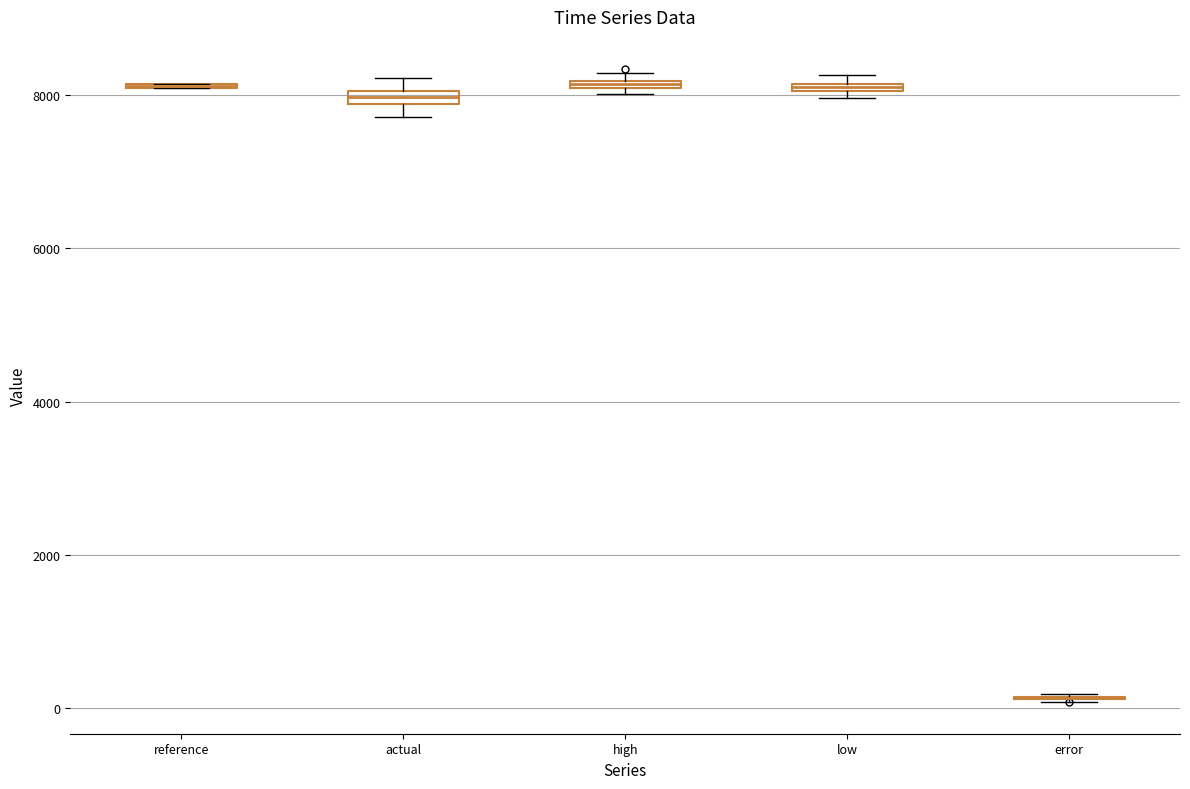

Where is the upper edge of the box for high on the y-axis? The values are not printed on the chart, so give them approximately, as read against the axis.

8200